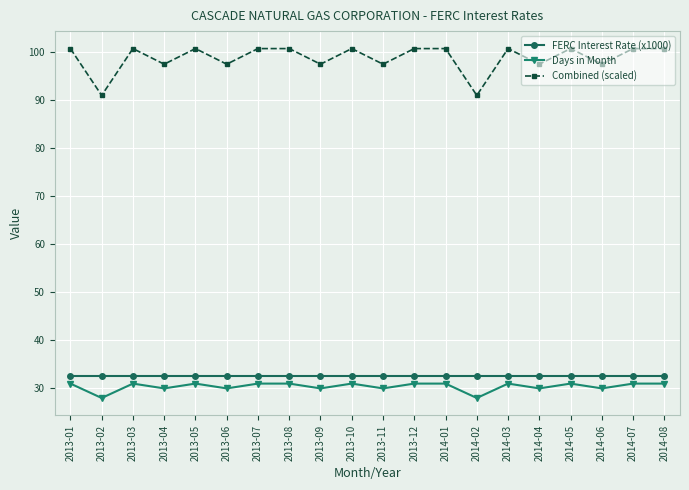

What is the label of the 9th point from the left?

2013-09